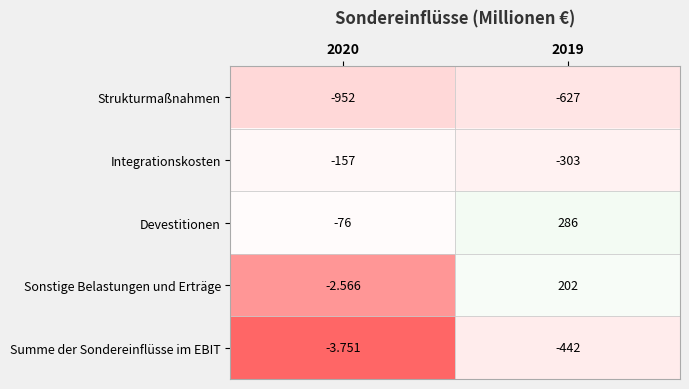

Between 2020 and 2019, which series saw the biggest shift?

Summe der Sondereinflüsse im EBIT